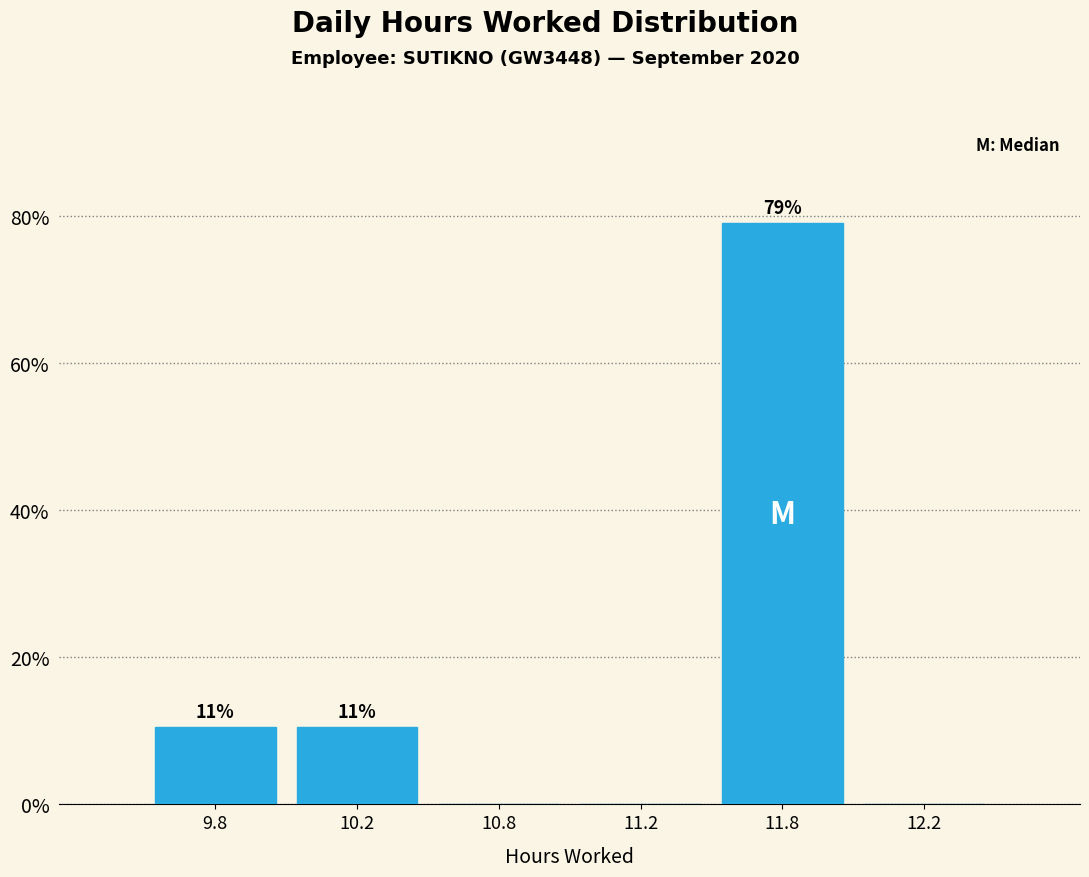

Are the bars horizontal?

No